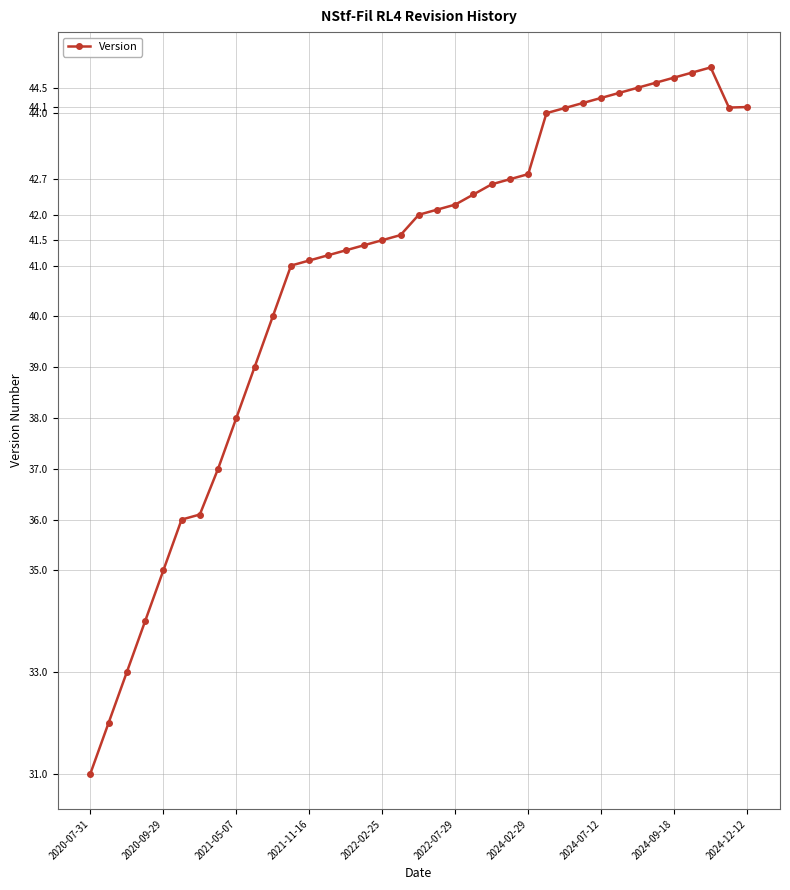

What is the value of the 7th point from the left?

36.1